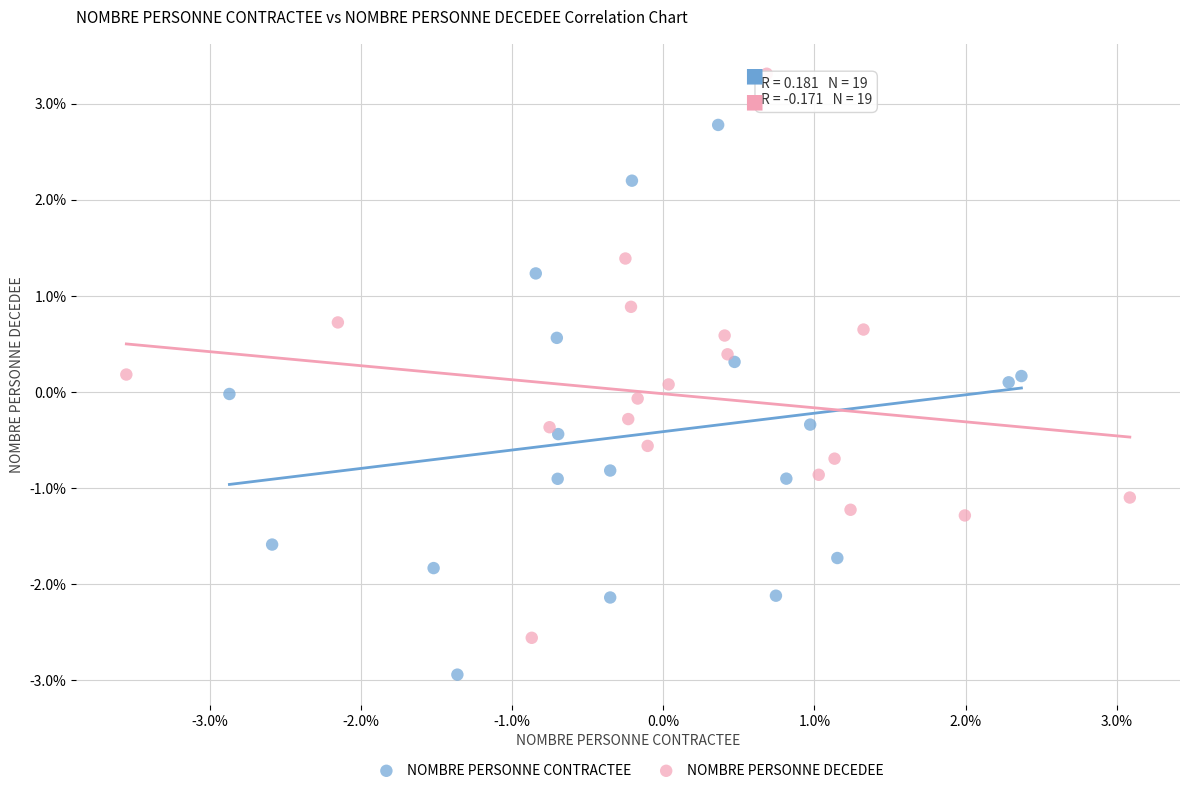

Which series contains the lowest Y value?

NOMBRE PERSONNE CONTRACTEE